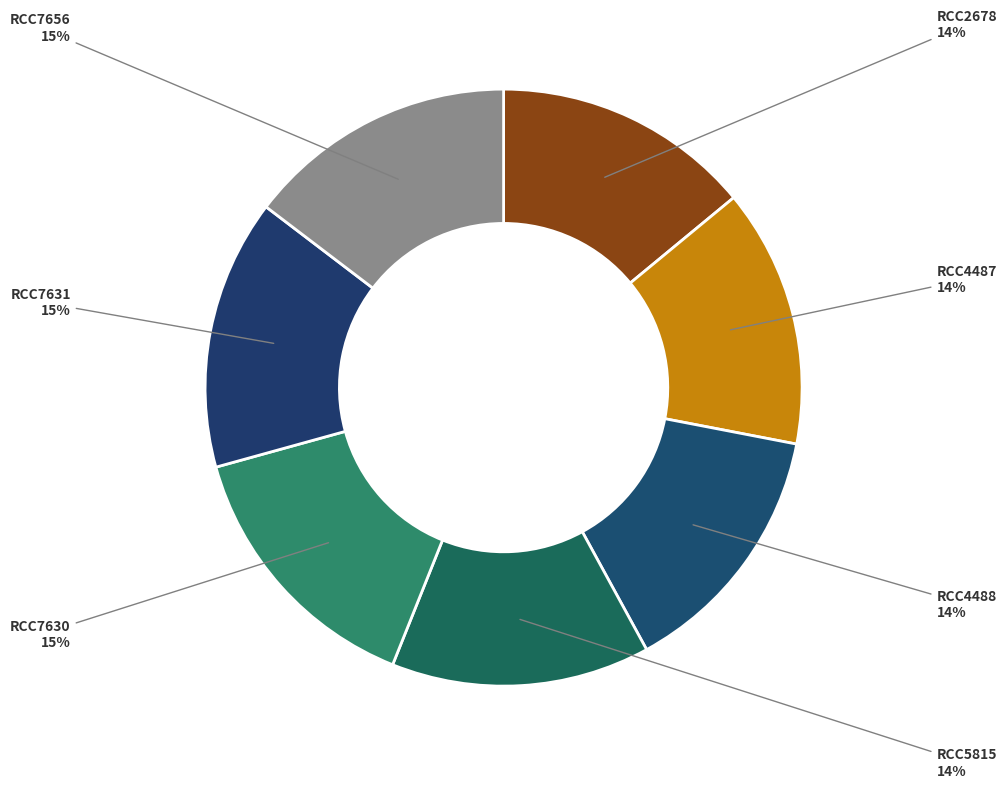

Combined, do RCC4487 and RCC4488 account for over 50%?

No